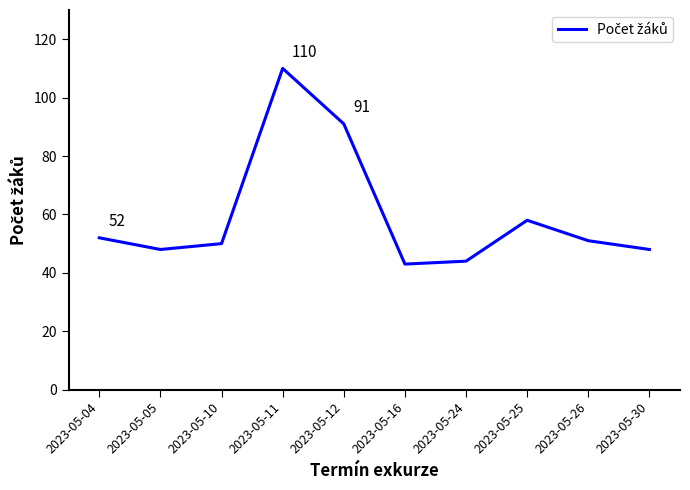

How many interior local peaks (higher than both neighbors) does the data have?

2